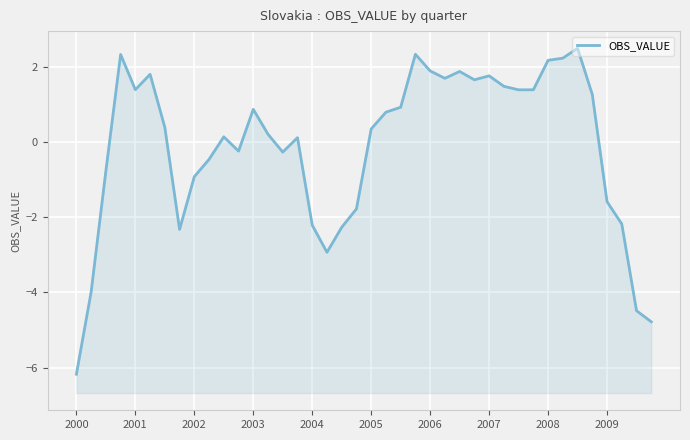

Does the chart display data point markers on the line(s)?

No